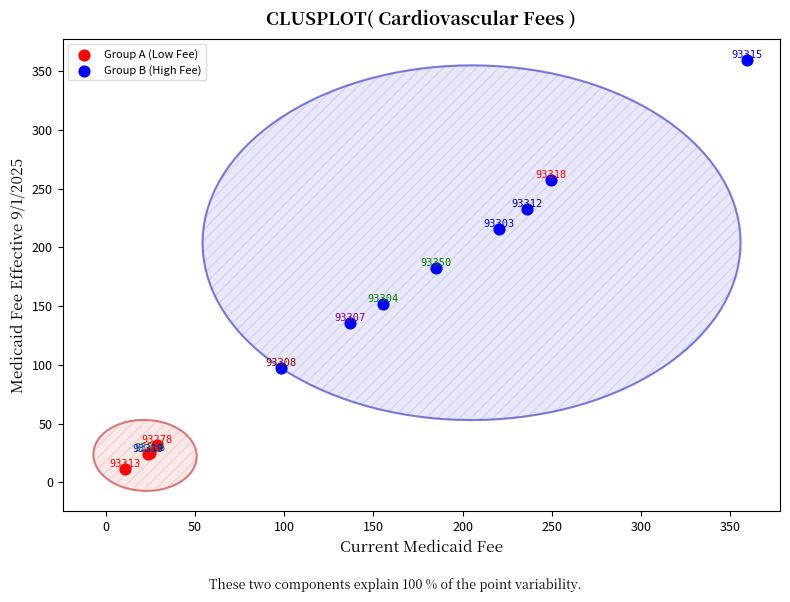

Which series reaches the minimum Y coordinate?

Group A (Low Fee)